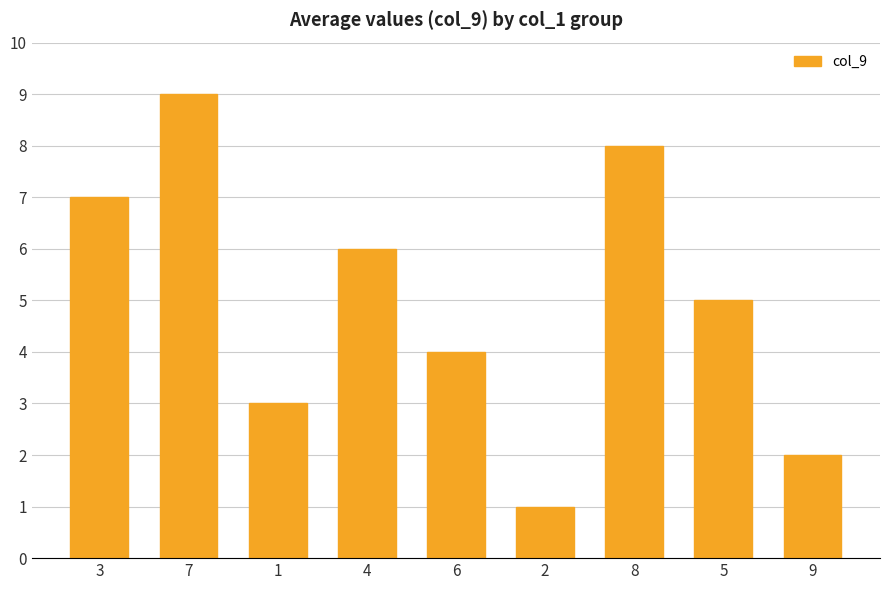

Count the values in the range 3 to 7.

5